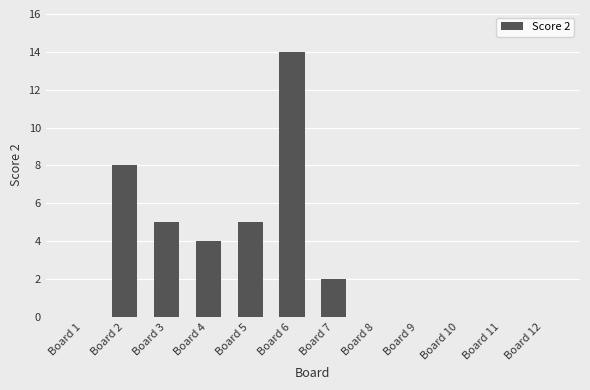

Are the bars horizontal?

No